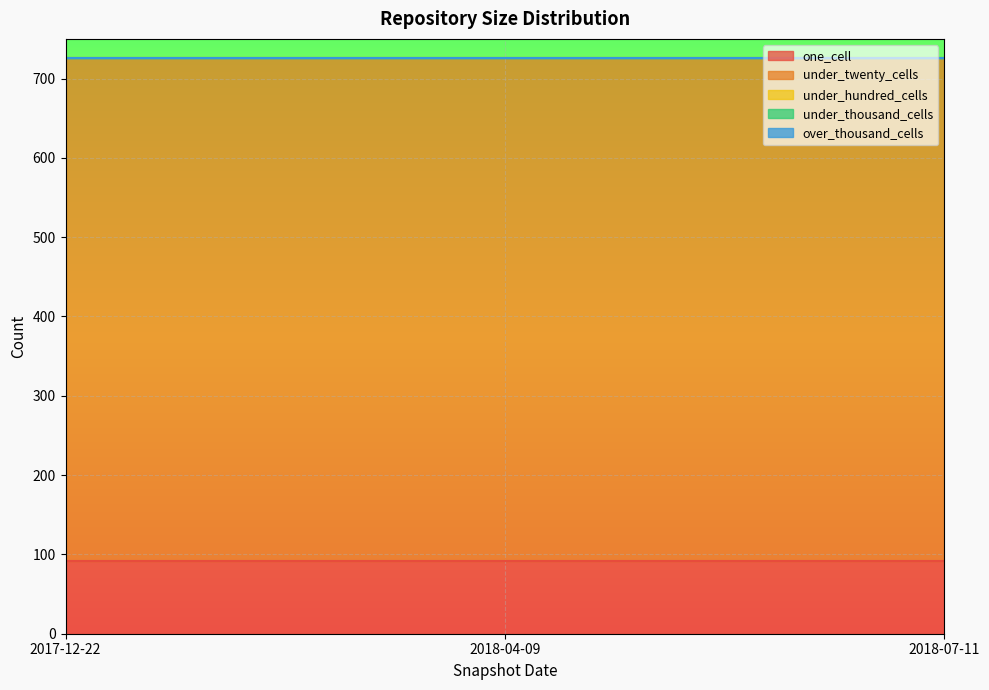

What is the sum of the one_cell values at 2018-07-11 and 2017-12-22?

184